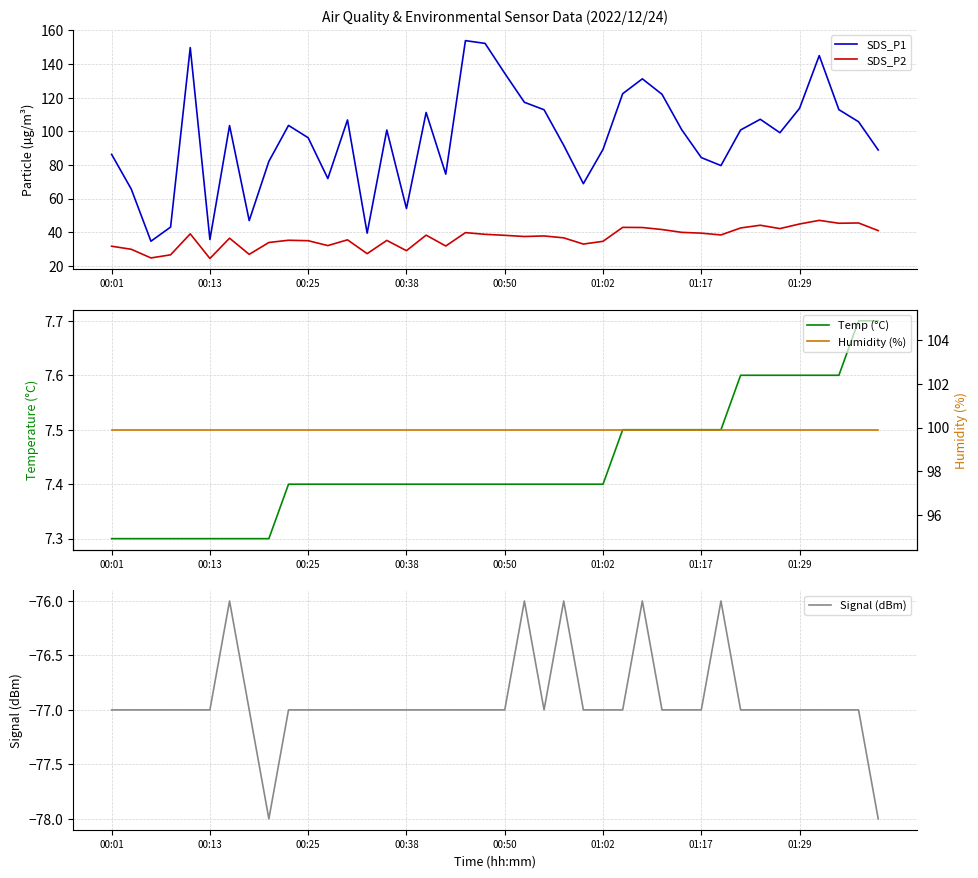

What is the lowest value of the Signal (dBm) series?

-78